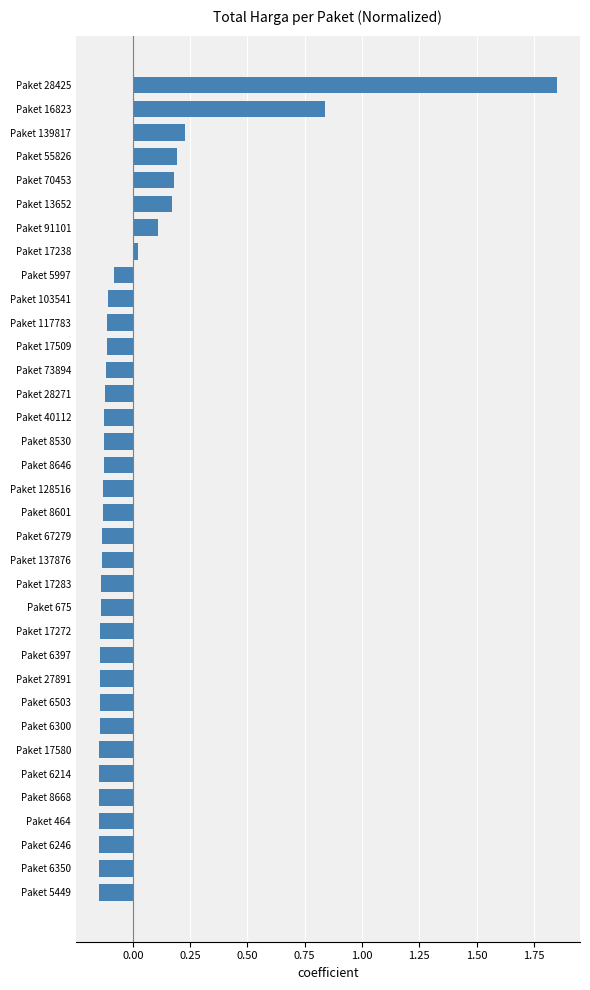

What is the difference between the maximum and minimum values?

2.0